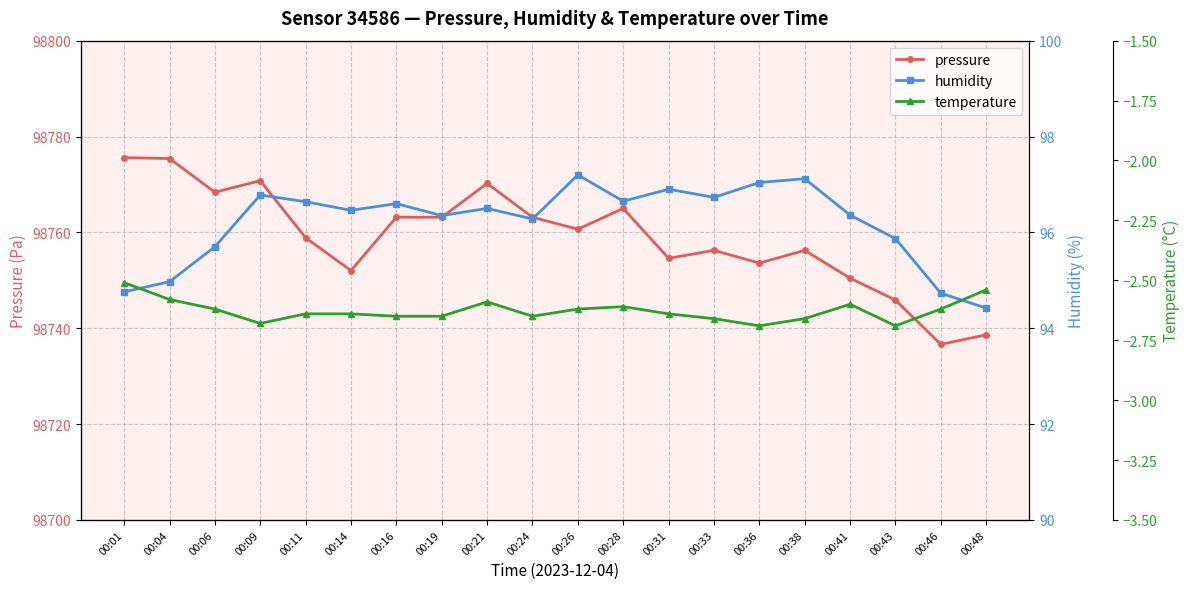

Which series changed the most between 00:09 and 00:36?

pressure